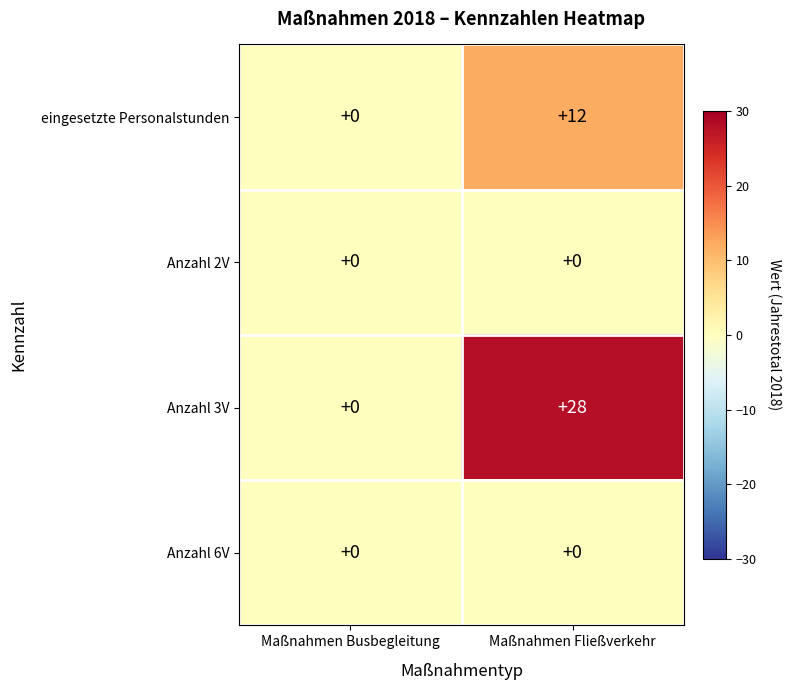

What is the average value of the Anzahl 3V series?

14